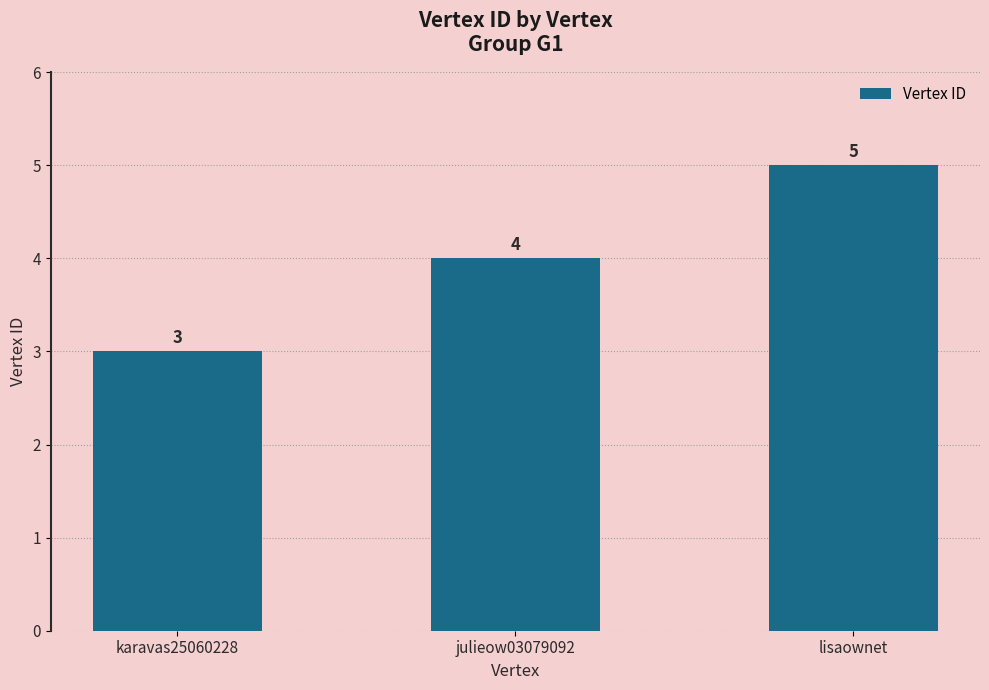

What is the smallest value displayed?

3